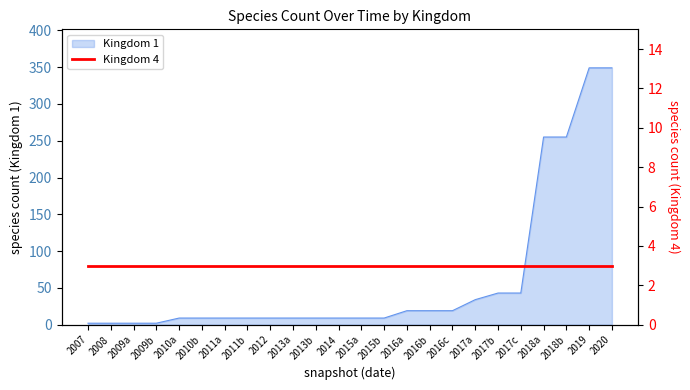

The Kingdom 1 series shows 9 at 2012. True or false?

True